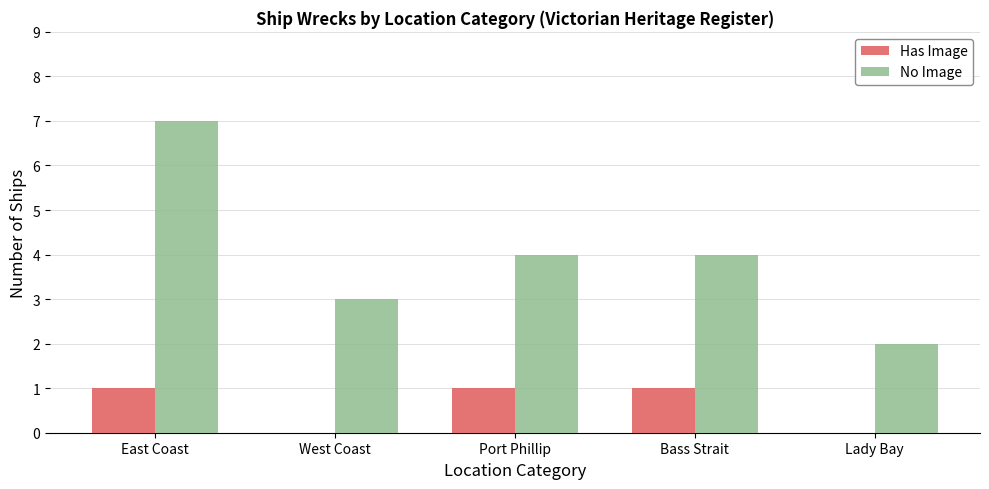

What are all the series names shown in the legend?

Has Image, No Image